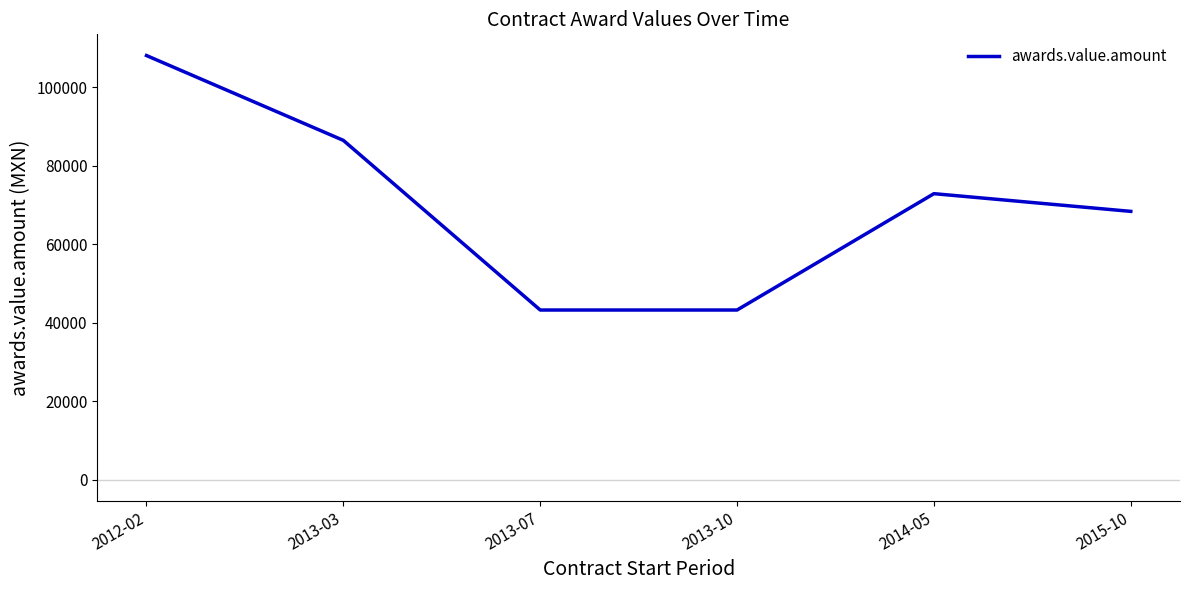

True or false: there are more than 1 points higher than both neighbors.

False